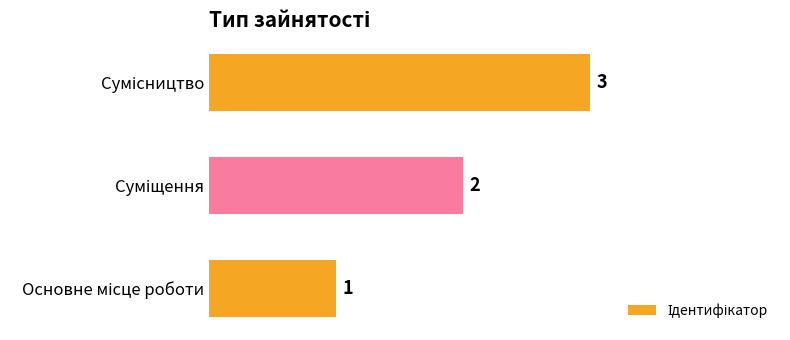

What is the sum of all values?

6